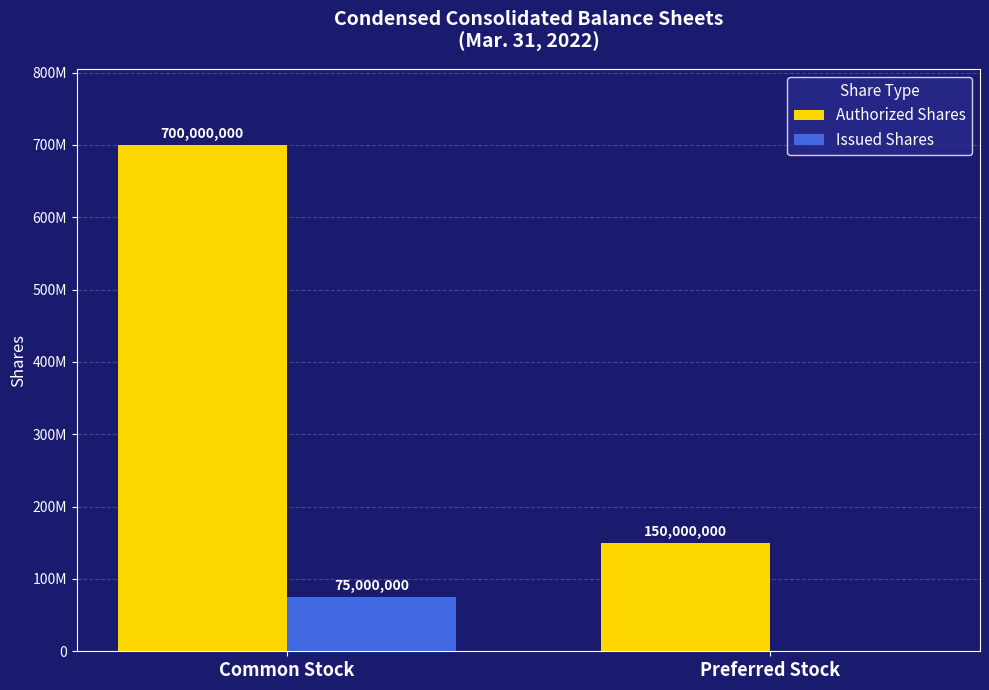

What are all the series names shown in the legend?

Authorized Shares, Issued Shares